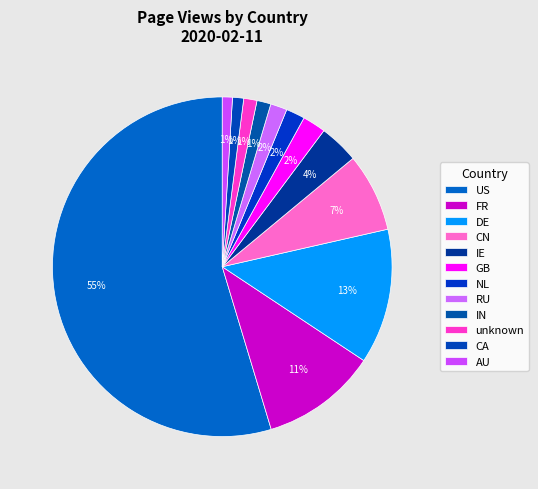

Does any single category account for the majority?

Yes